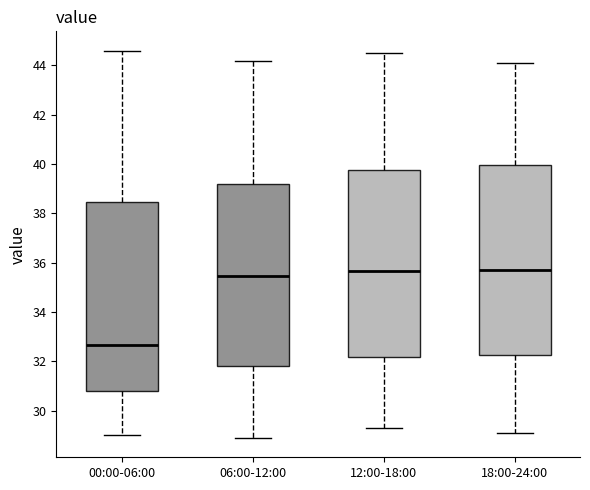

Reading left to right, transcribe this box plot: for each box, give where its median line is, the range the box spans, and where its two whiskers end, as read against the y-axis. The values are not printed on the chart, so give them approximately, as read against the axis.

00:00-06:00: median 32.6, box 30.8 to 38.4, whiskers 29.0 to 44.6
06:00-12:00: median 35.4, box 31.8 to 39.2, whiskers 29.0 to 44.2
12:00-18:00: median 35.6, box 32.2 to 39.8, whiskers 29.4 to 44.6
18:00-24:00: median 35.8, box 32.2 to 40.0, whiskers 29.2 to 44.2